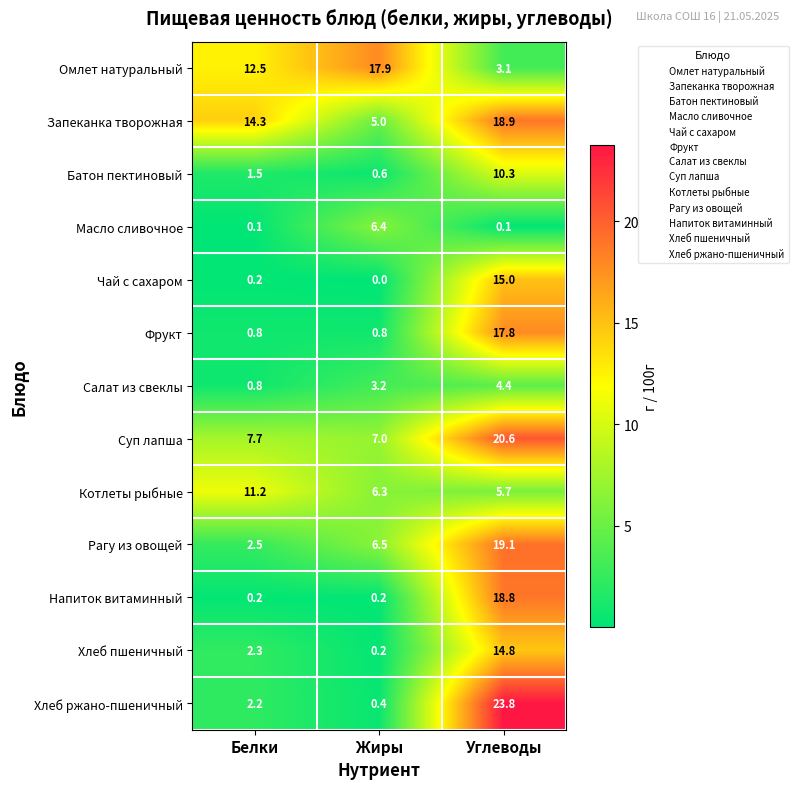

The Масло сливочное series shows 0.1 at Углеводы. True or false?

True